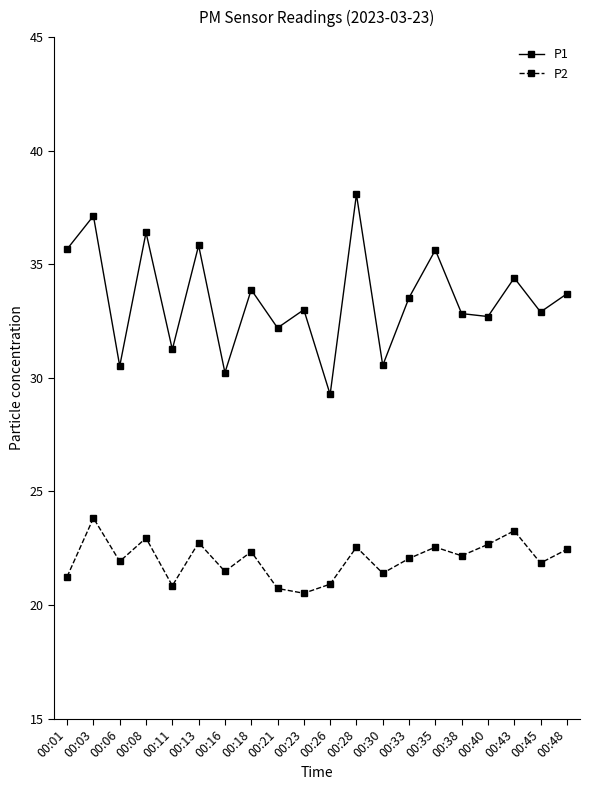

What is the difference between the second highest and minimum values in the P1 series?

7.9